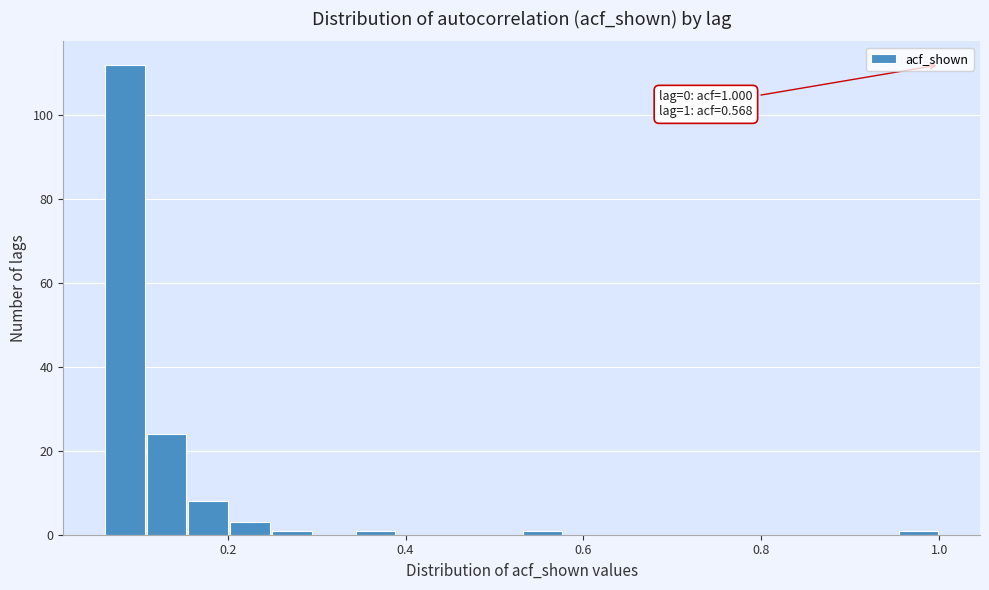

Read against the x-axis, roughly where is the centre of the tallest bar?

0.08